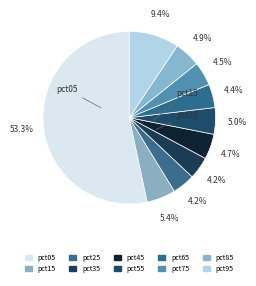

How many segments does this pie chart have?

10